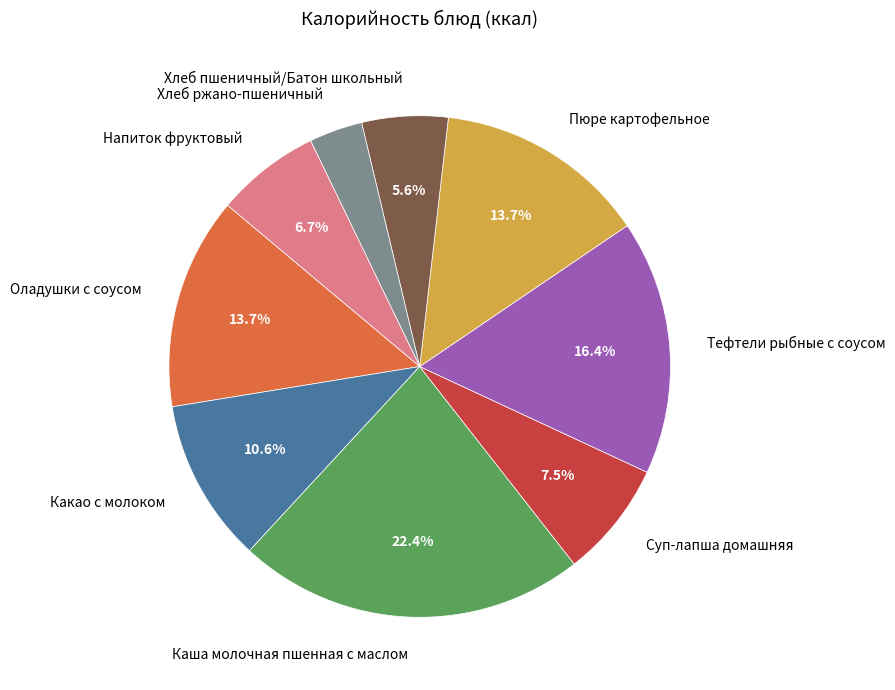

The Напиток фруктовый slice represents 13% of the pie. True or false?

False